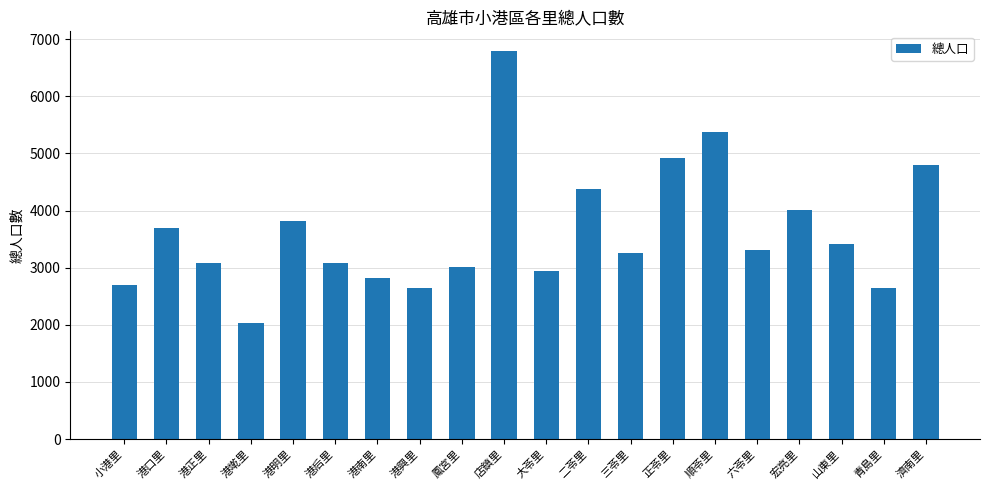

What is the change in value from 三苓里 to 宏亮里?

+762